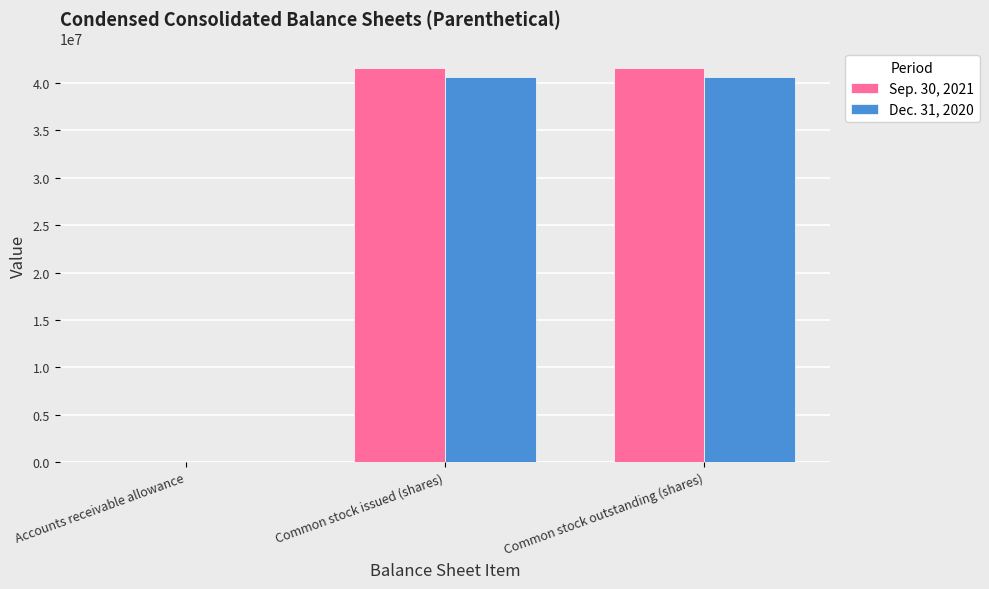

Which series has the largest total across all categories?

Sep. 30, 2021